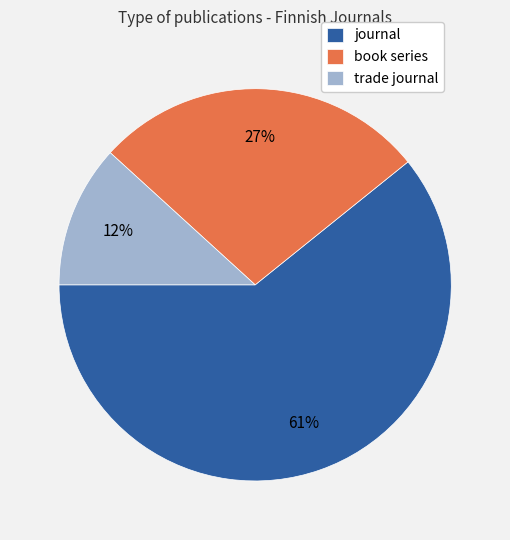

Is the sum of trade journal and book series greater than half?

No